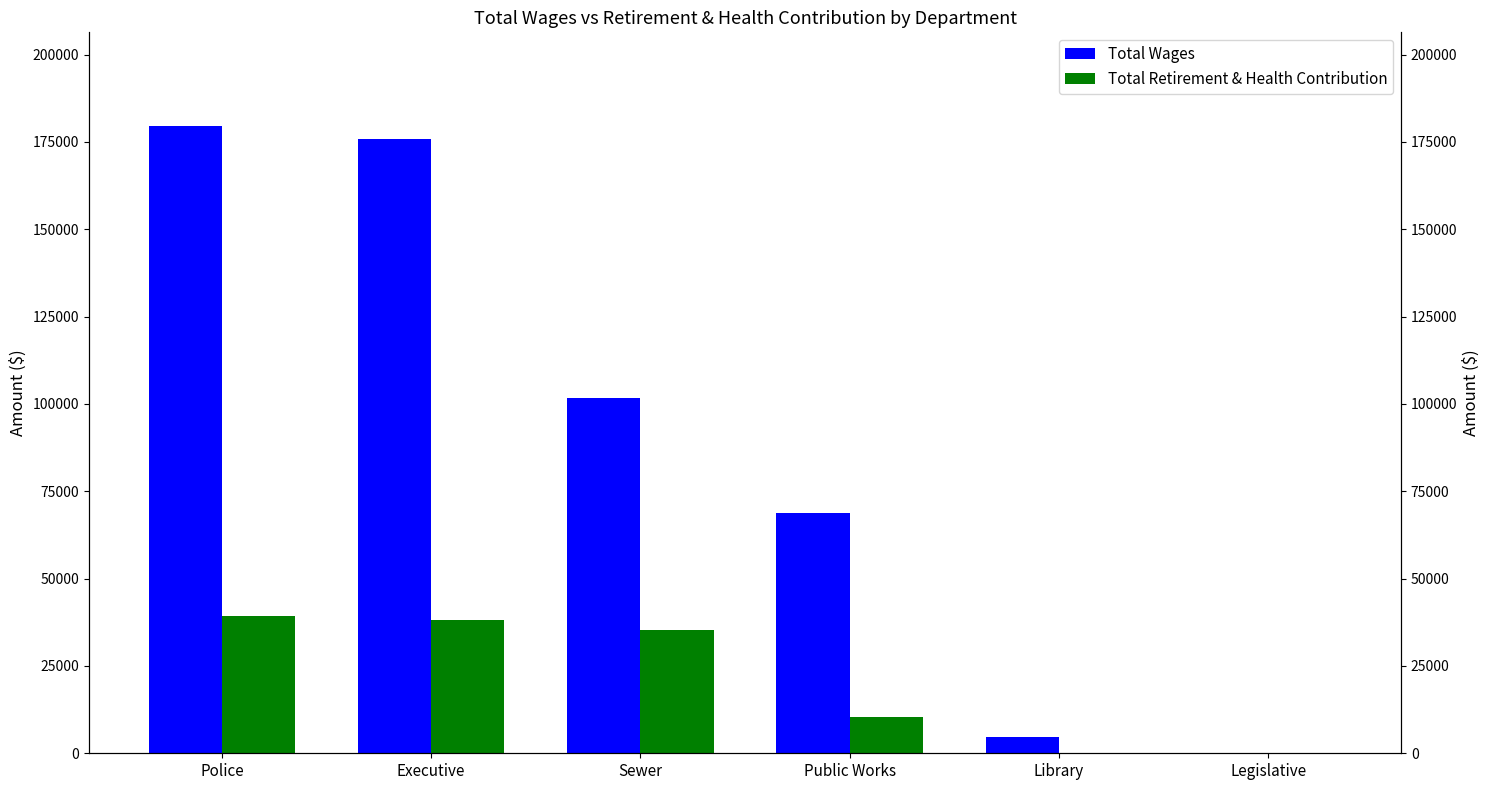

What is the difference between the highest and lowest values at Library?

4728